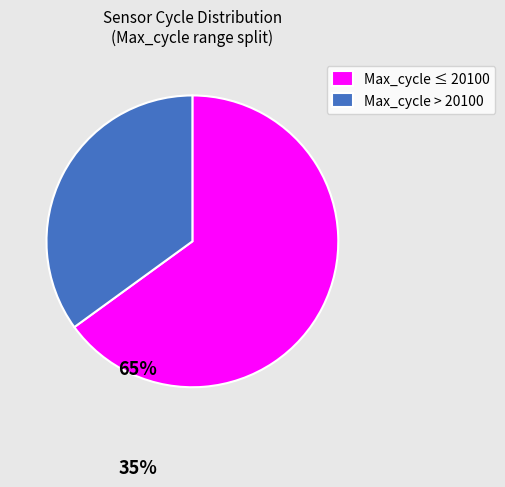

Combined, do Max_cycle > 20100 and Max_cycle ≤ 20100 account for over 50%?

Yes